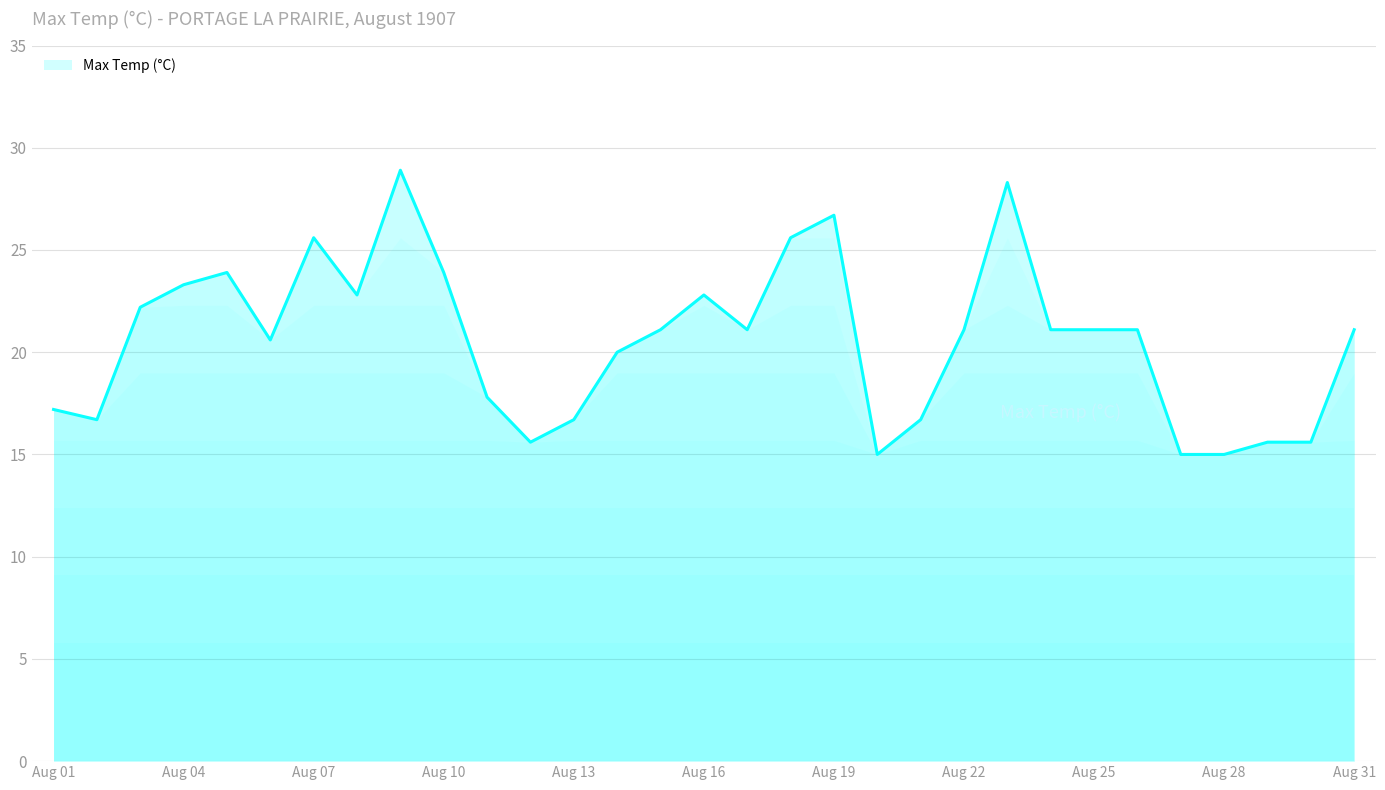

What is the minimum value shown in the chart?

15.0